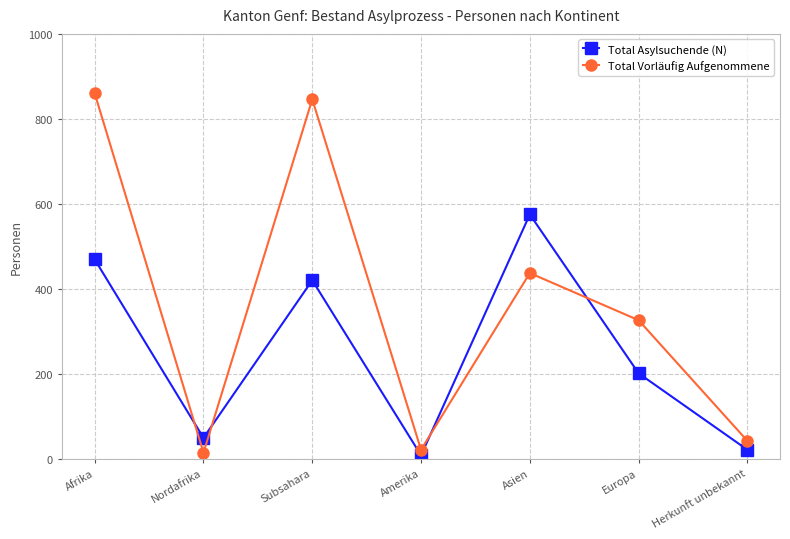

What value does the Total Vorläufig Aufgenommene series have at Afrika?

860